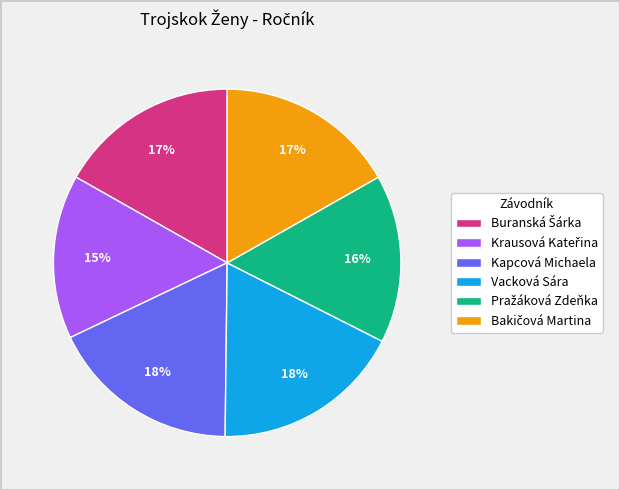

Does any single category account for the majority?

No